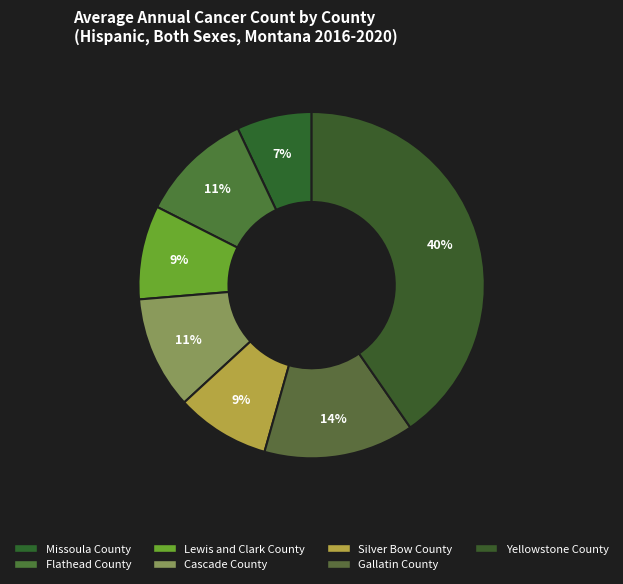

What percentage is the Lewis and Clark County slice, to the nearest percent?

9%